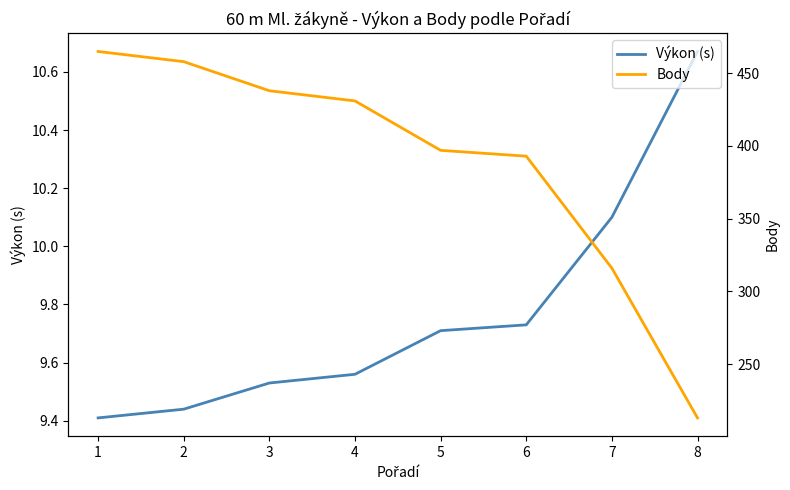

At which label does Body reach its peak?

1